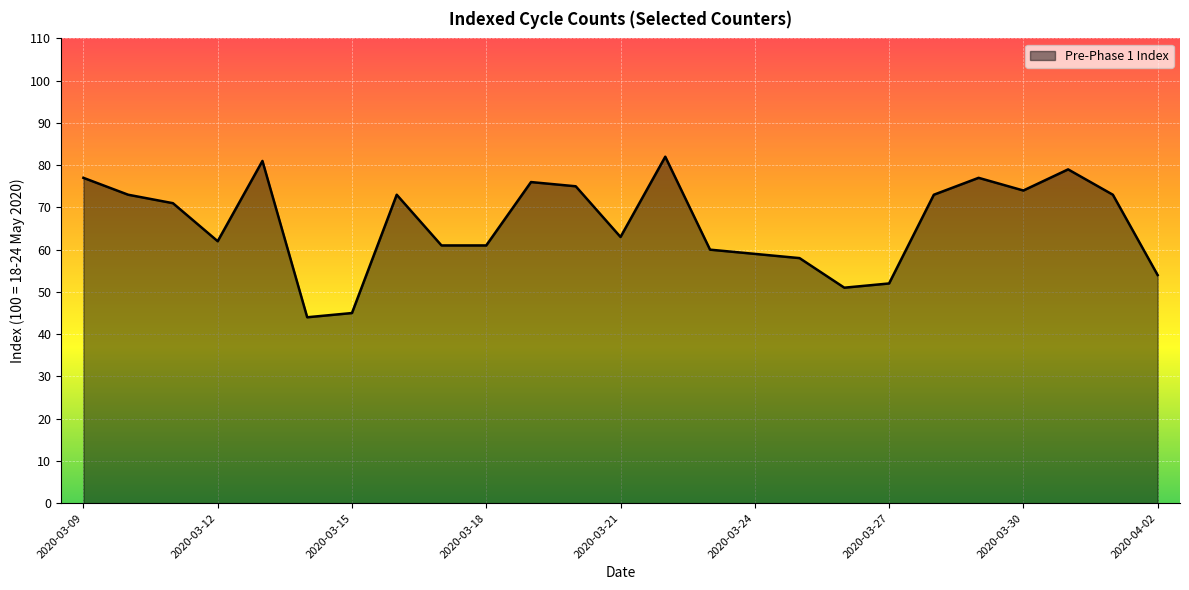

What is the difference between the maximum and minimum values?

38